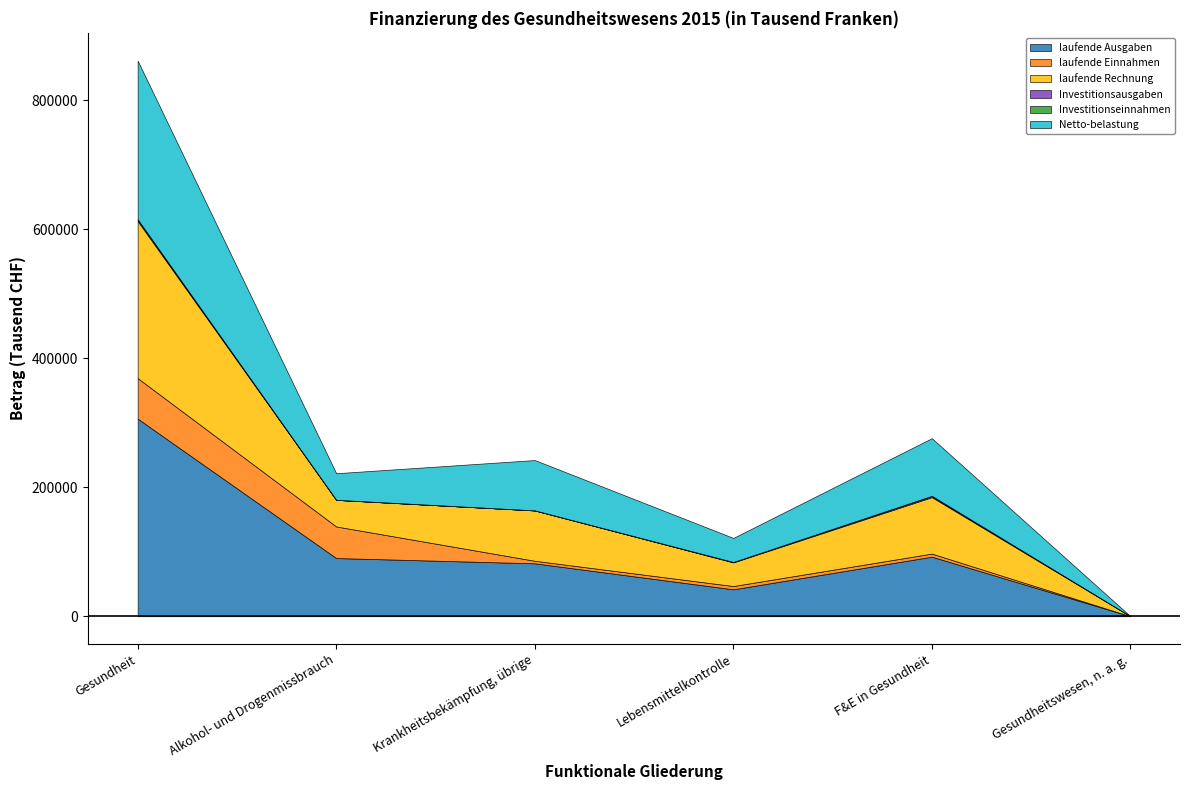

The Investitionseinnahmen series shows 31.0 at Gesundheit. True or false?

True